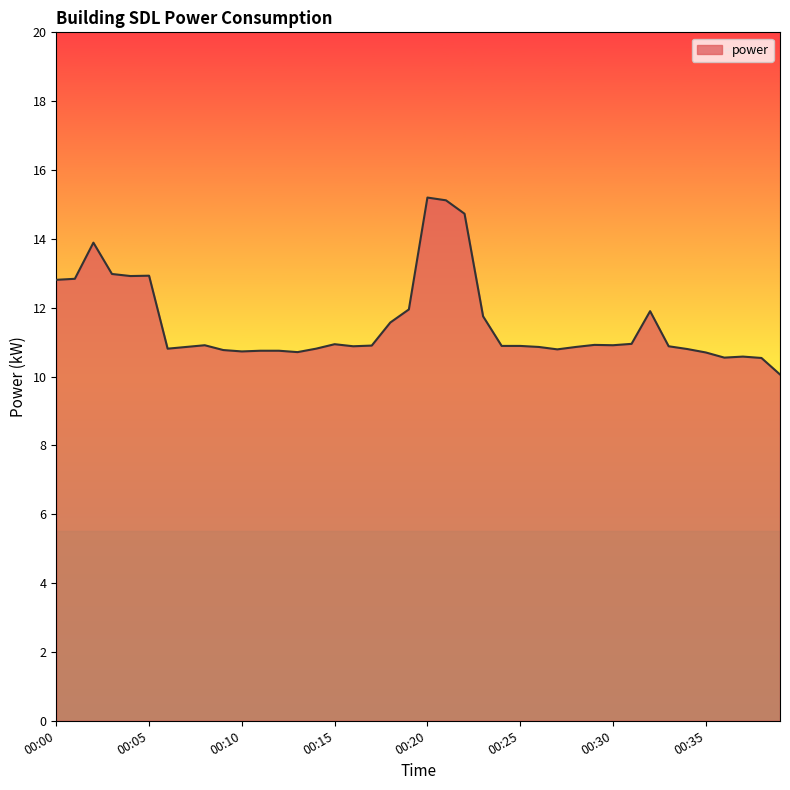

What is the maximum value shown in the chart?

15.2